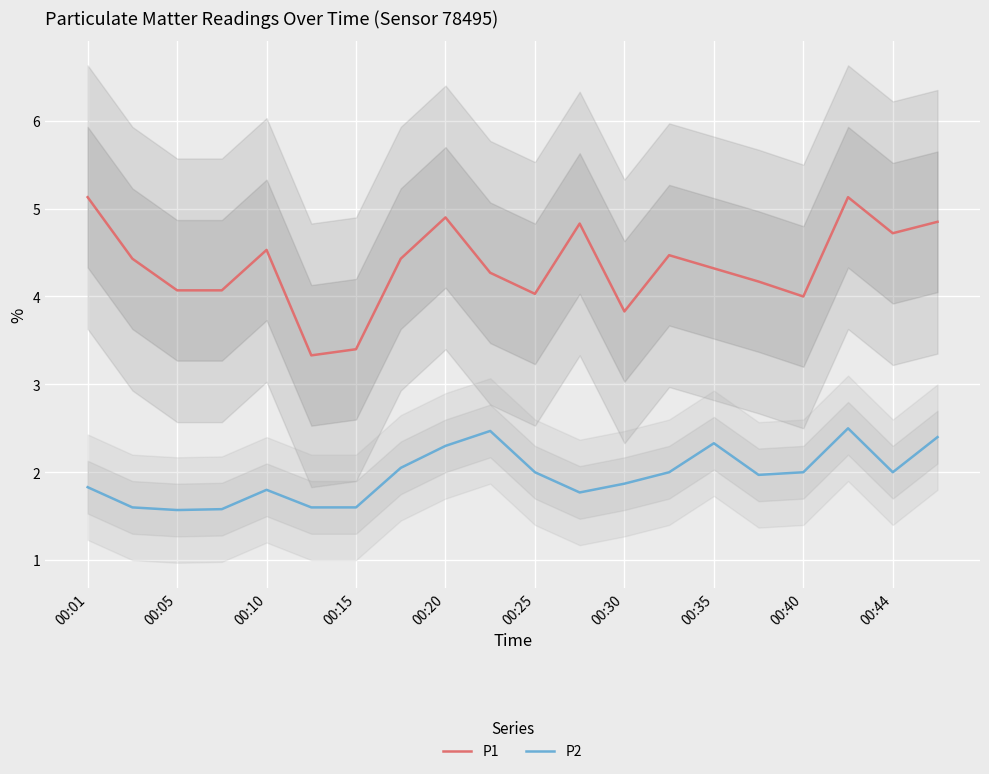

Does the chart display data point markers on the line(s)?

No